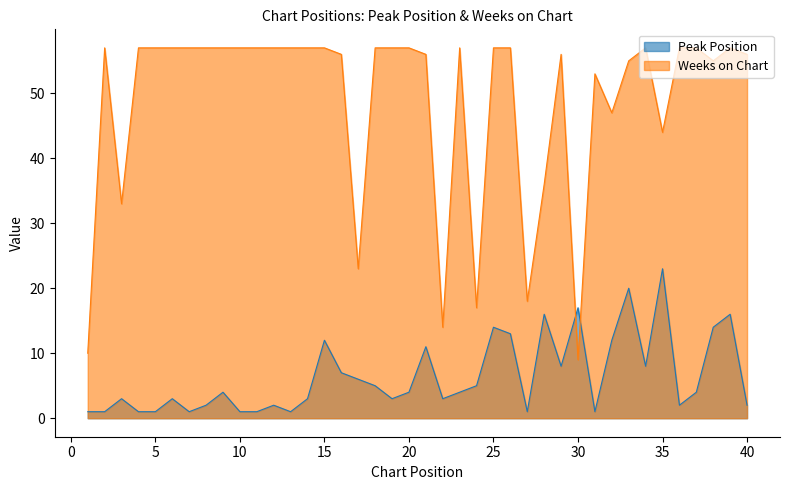

Reading right to left, extract all data points from this chart.

Peak Position: 40=2	39=16	38=14	37=4	36=2	35=23	34=8	33=20	32=12	31=1	30=17	29=8	28=16	27=1	26=13	25=14	24=5	23=4	22=3	21=11	20=4	19=3	18=5	17=6	16=7	15=12	14=3	13=1	12=2	11=1	10=1	9=4	8=2	7=1	6=3	5=1	4=1	3=3	2=1	1=1
Weeks on Chart: 40=56	39=57	38=55	37=57	36=57	35=44	34=57	33=55	32=47	31=53	30=9	29=56	28=36	27=18	26=57	25=57	24=17	23=57	22=14	21=56	20=57	19=57	18=57	17=23	16=56	15=57	14=57	13=57	12=57	11=57	10=57	9=57	8=57	7=57	6=57	5=57	4=57	3=33	2=57	1=10